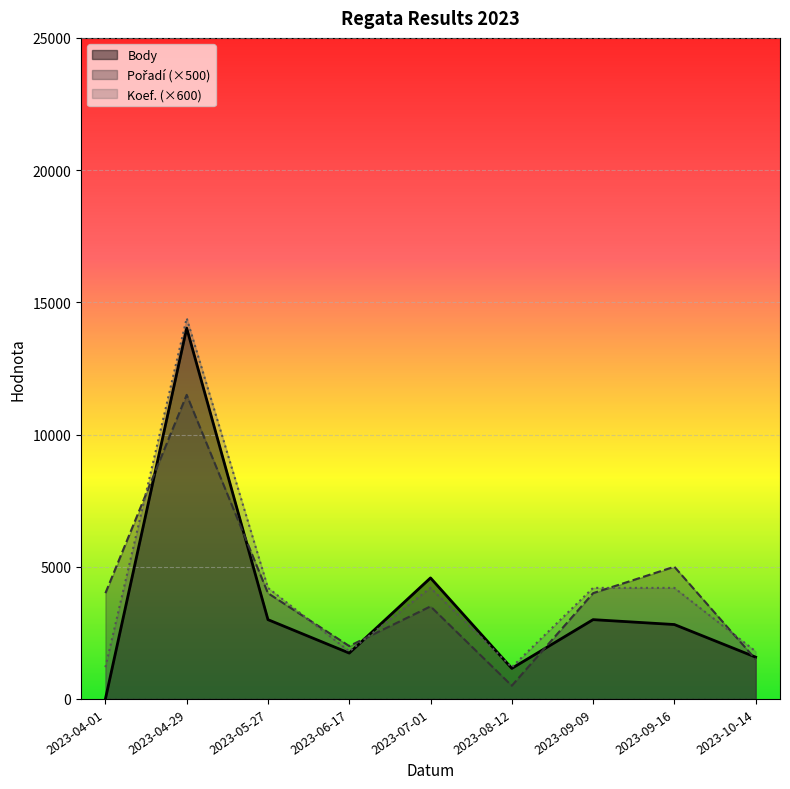

At which category does Body reach its first local valley?

2023-06-17